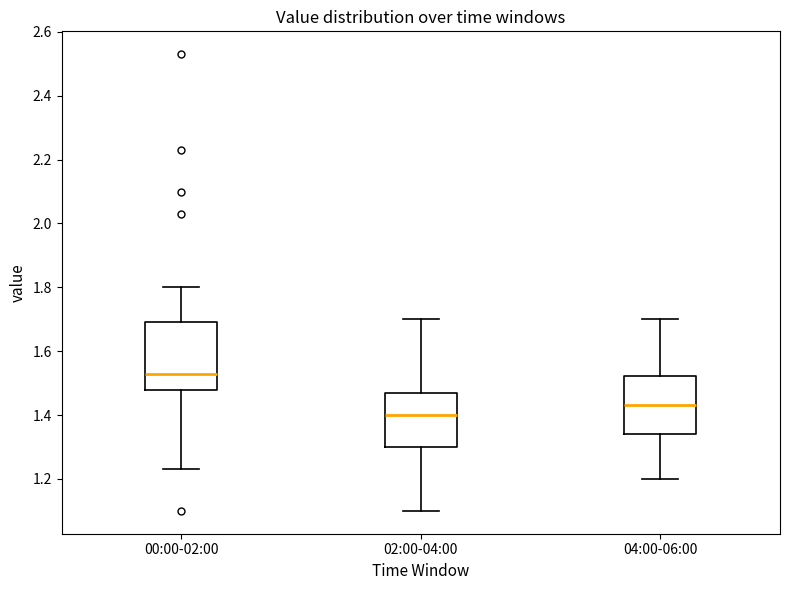

Where is the lower edge of the box for 00:00-02:00 on the y-axis? The values are not printed on the chart, so give them approximately, as read against the axis.

1.48